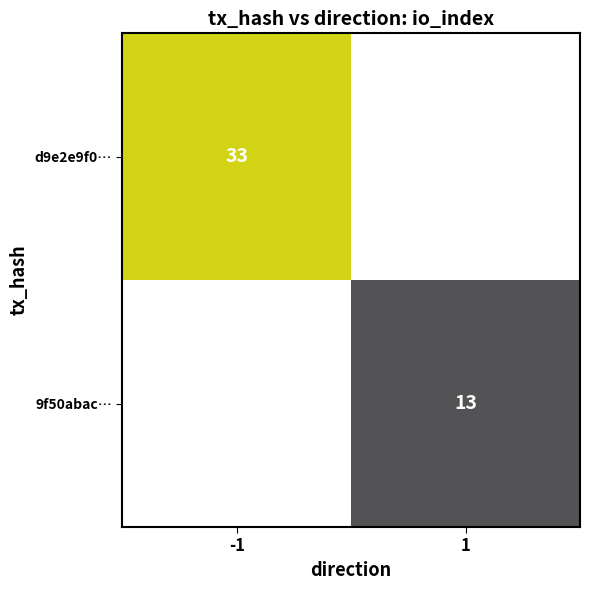

Is it true that d9e2e9f0… equals 9 at -1?

False